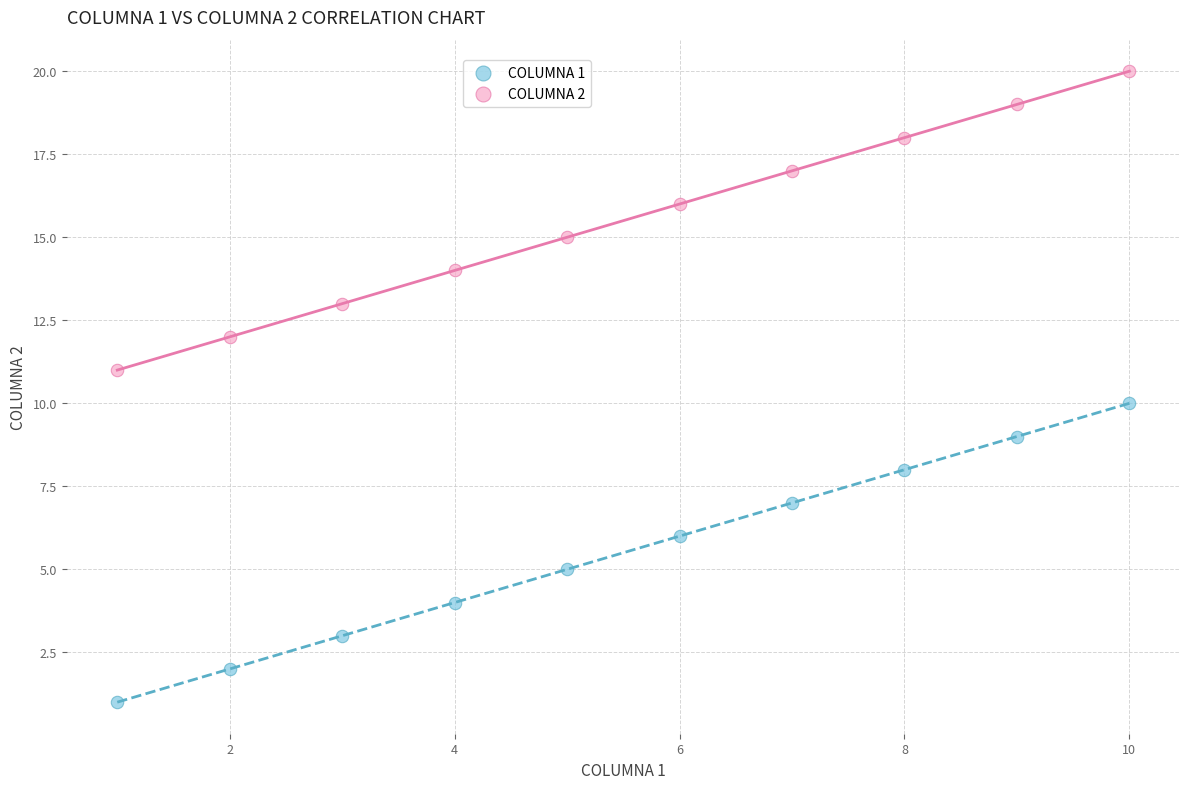

Across all data points, what is the range of X values (max minus min)?

9